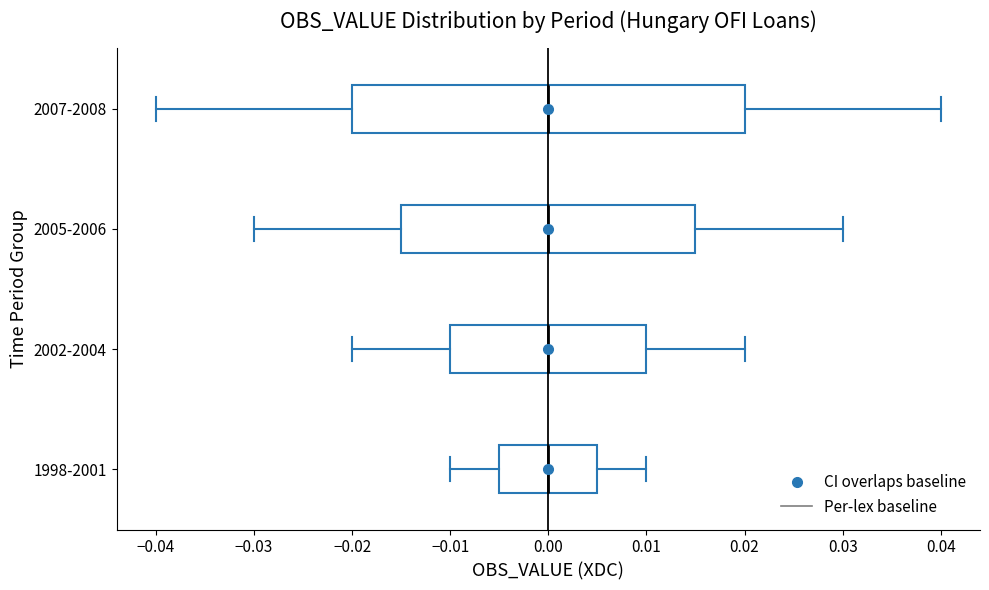

Reading bottom to top, read every box against the x-axis: the position of its median line, the range the box covers, and the ends of its whiskers. The values are not printed on the chart, so give them approximately, as read against the axis.

1998-2001: median 0.000, box -0.005 to 0.005, whiskers -0.010 to 0.010
2002-2004: median 0.000, box -0.010 to 0.010, whiskers -0.020 to 0.020
2005-2006: median 0.000, box -0.015 to 0.015, whiskers -0.030 to 0.030
2007-2008: median 0.000, box -0.020 to 0.020, whiskers -0.040 to 0.040